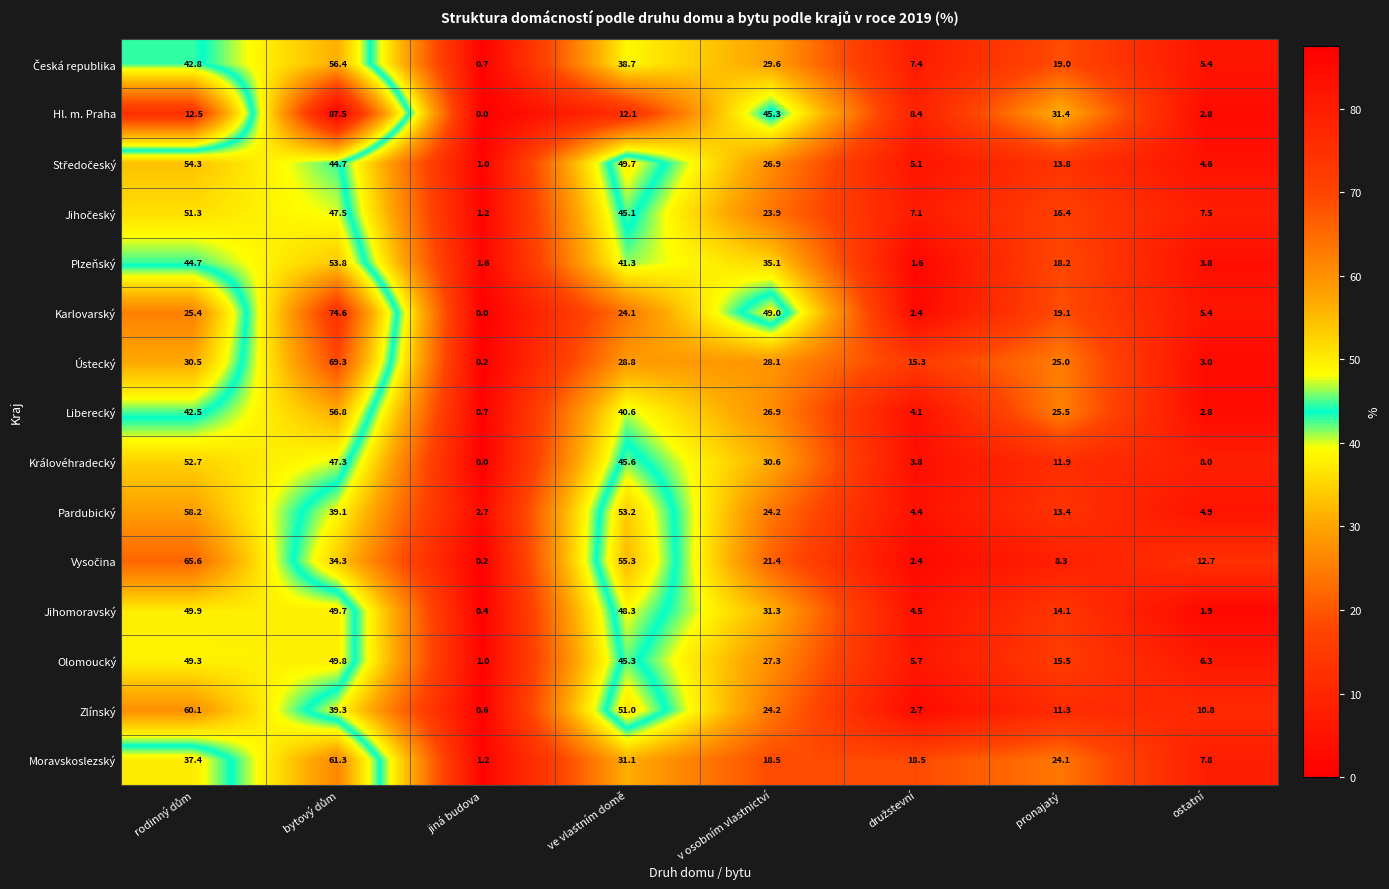

What is the difference between the maximum and second lowest values in the Královéhradecký series?

48.9